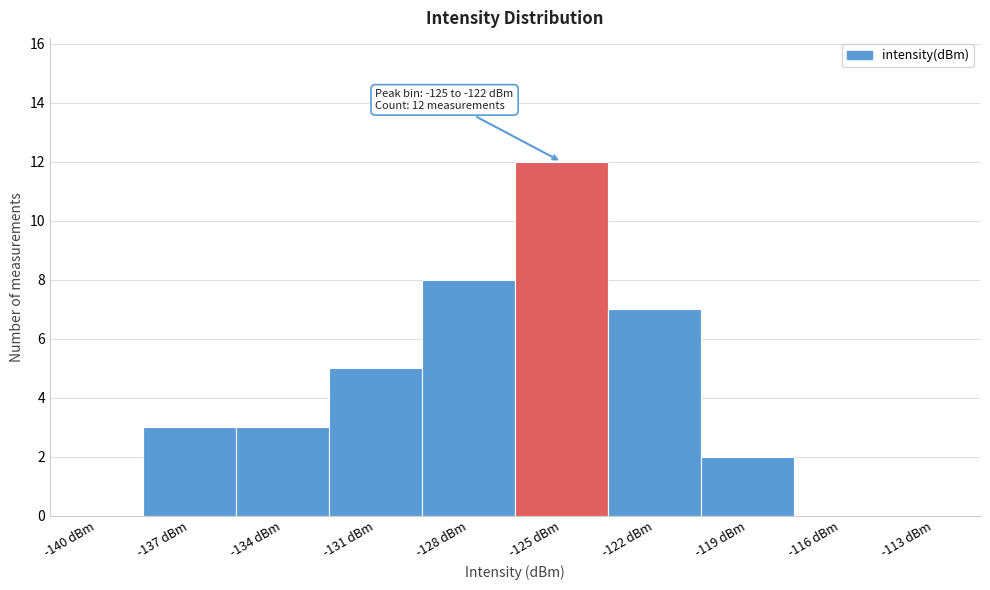

Reading right to left, list all the values displayed in this chart.

-113 dBm=0	-116 dBm=0	-119 dBm=2	-122 dBm=7	-125 dBm=12	-128 dBm=8	-131 dBm=5	-134 dBm=3	-137 dBm=3	-140 dBm=0